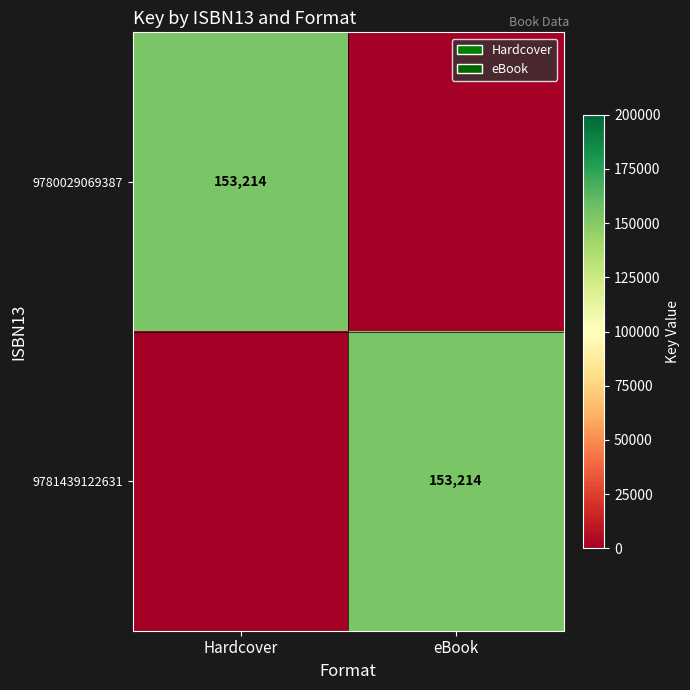

True or false: 9780029069387 has a value of 228291 at Hardcover.

False